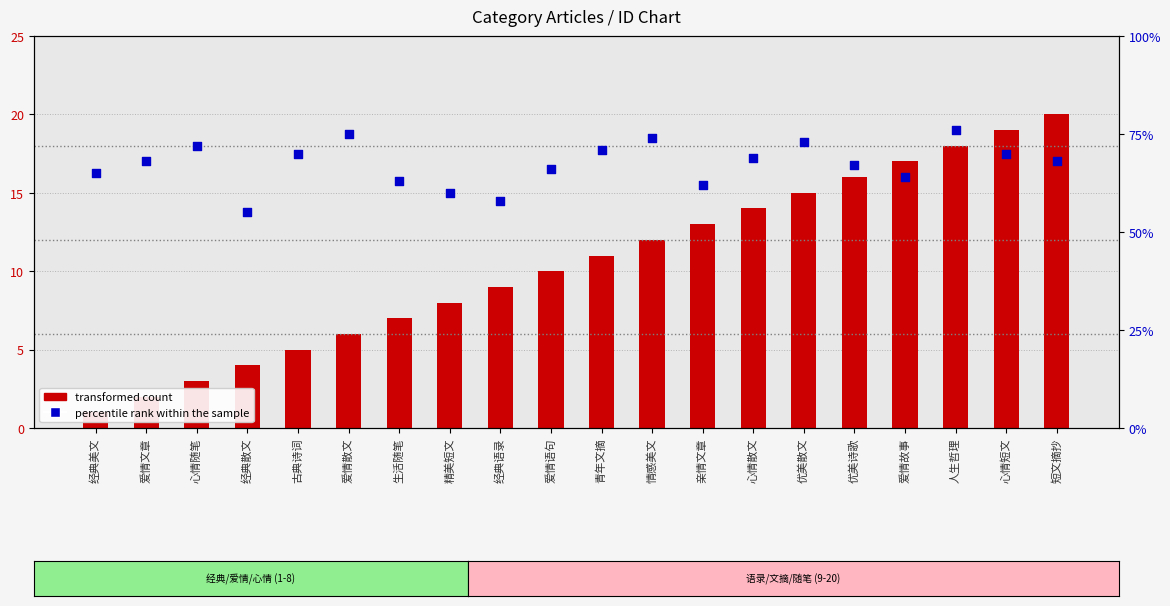

Which series contains the highest Y value?

percentile rank within the sample